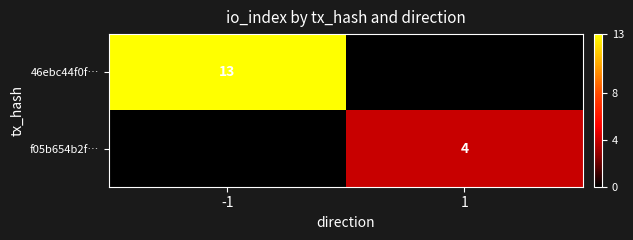

Count the number of categories in the chart.

2